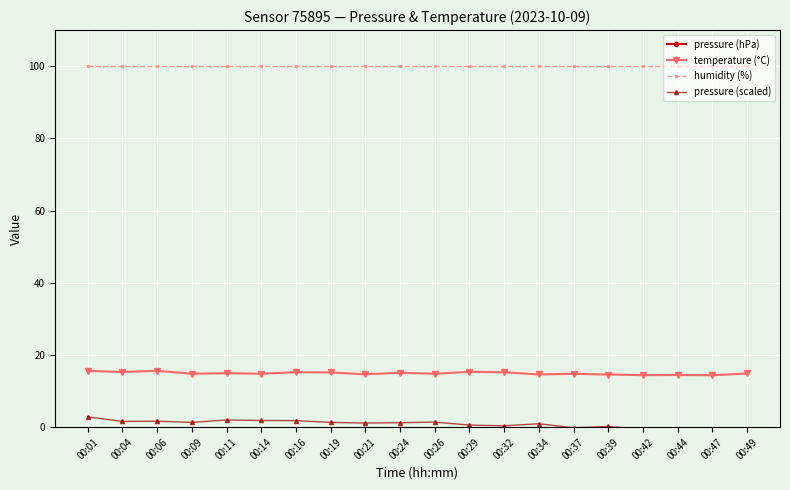

Rank the series by their maximum value, from lowest to highest.

pressure (scaled), temperature (°C), humidity (%), pressure (hPa)